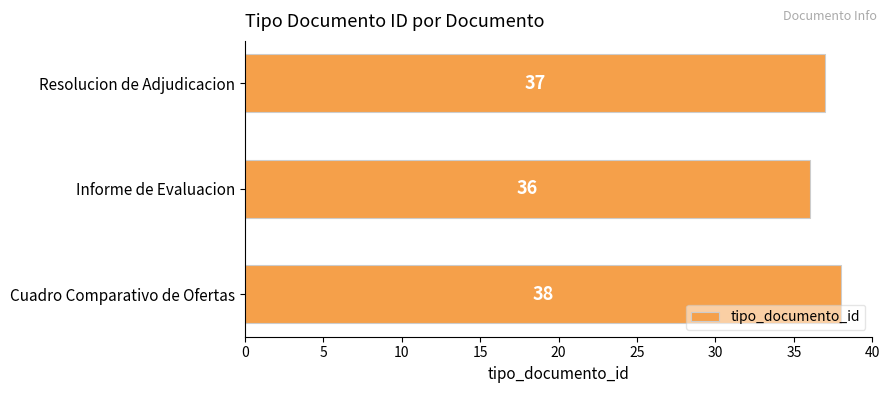

What is the maximum value shown in the chart?

38